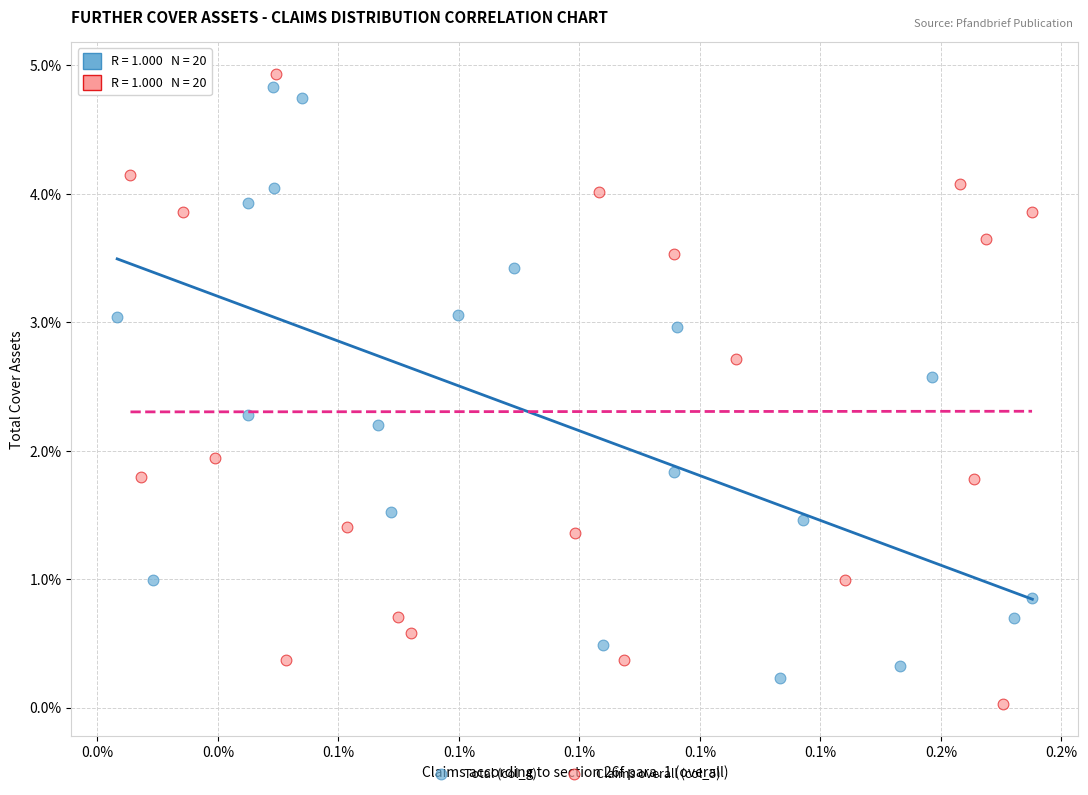

What are all the series names shown in the legend?

Total (col_4), Claims overall (col_5)